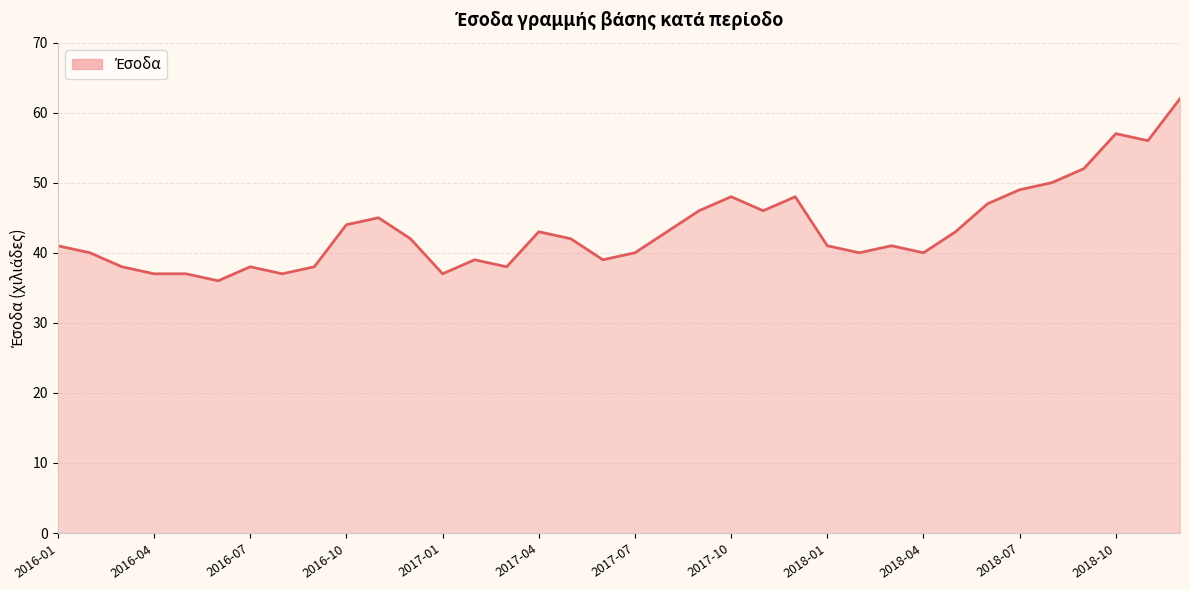

What is the minimum value shown in the chart?

36